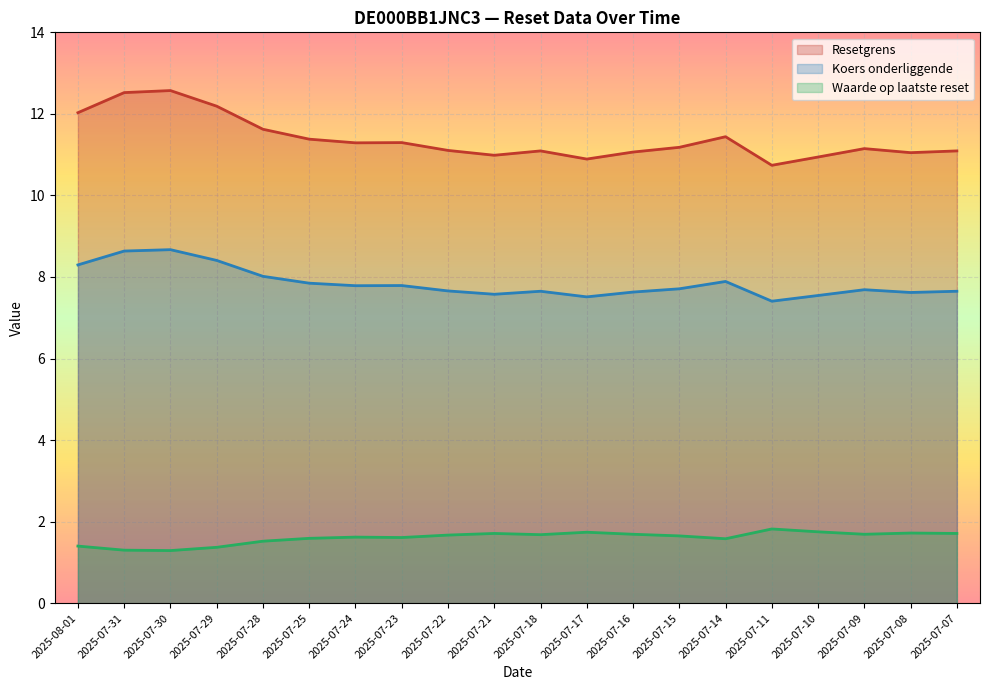

Does the chart display data point markers on the line(s)?

No